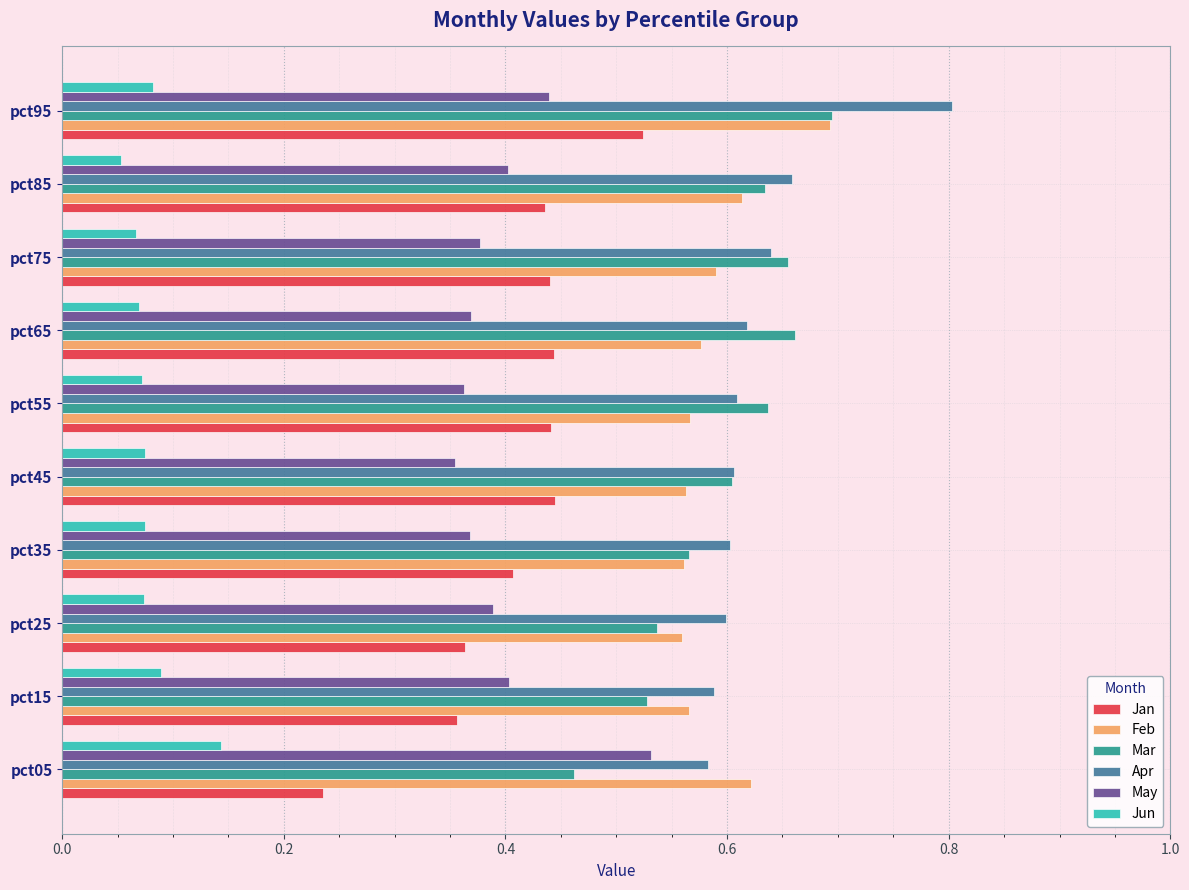

At which category is the sum across all series the highest?

pct95